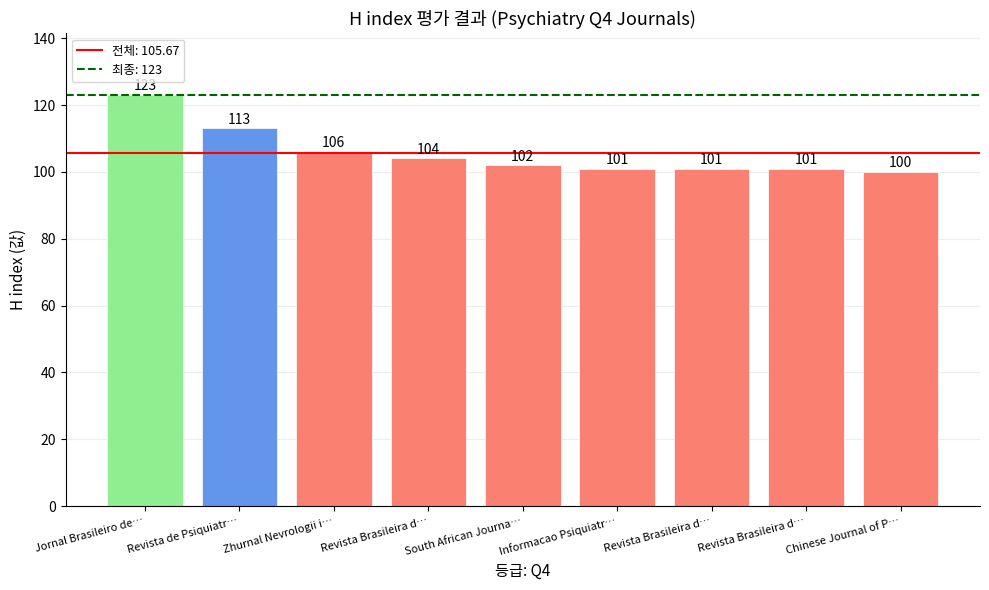

Where is the data nearest to the value 111?

Revista de Psiquiatria Clinica